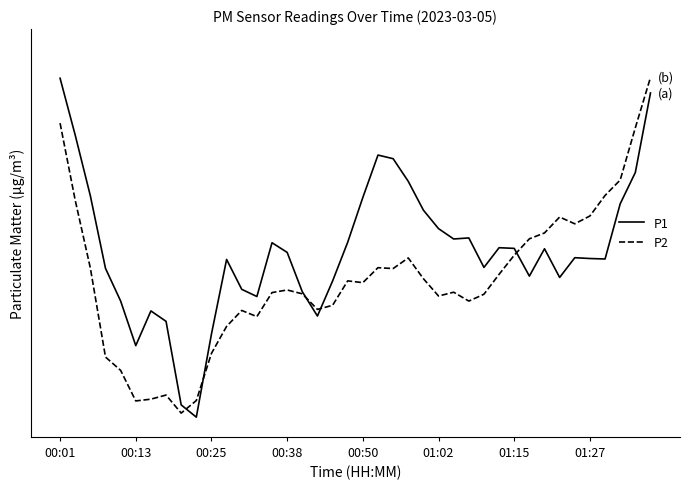

After their last crossing, which series has the higher values: P2 or P1?

P2